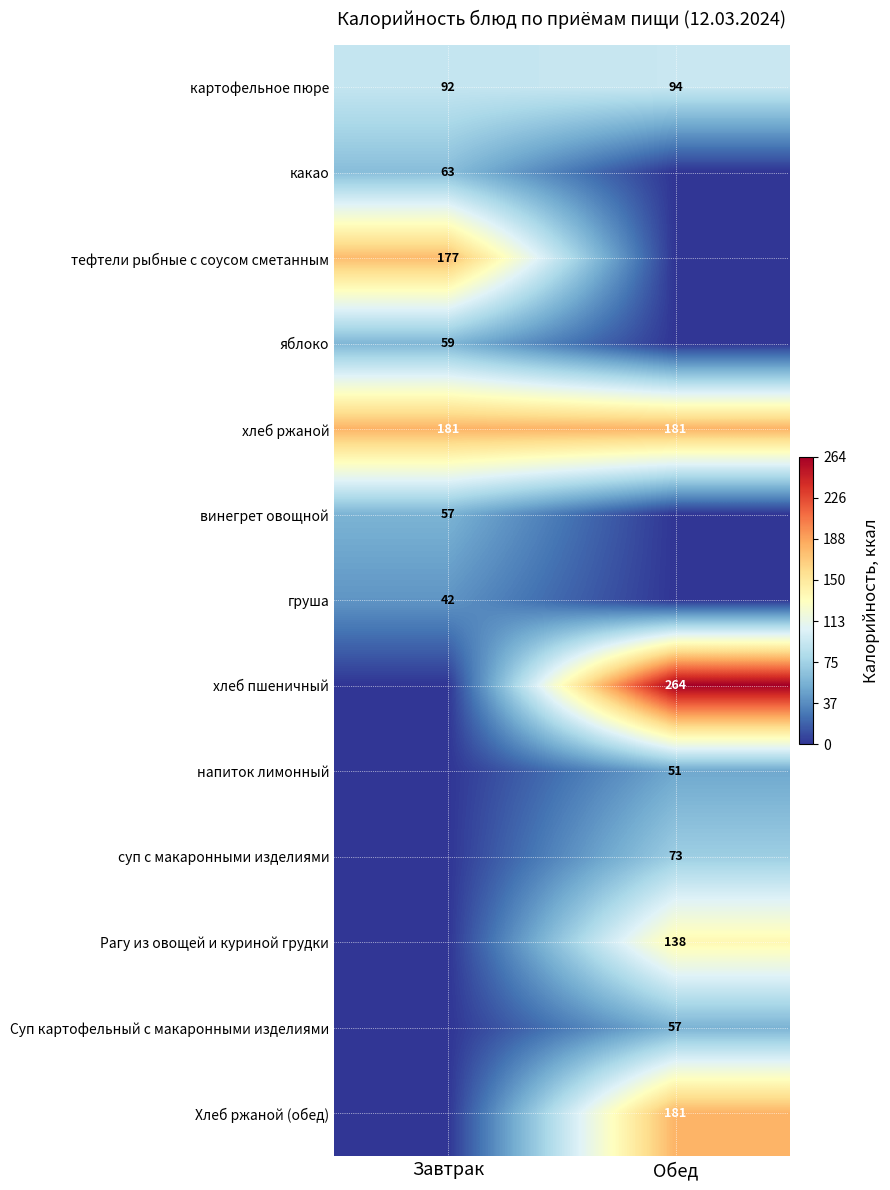

How many categories are shown in the chart?

2